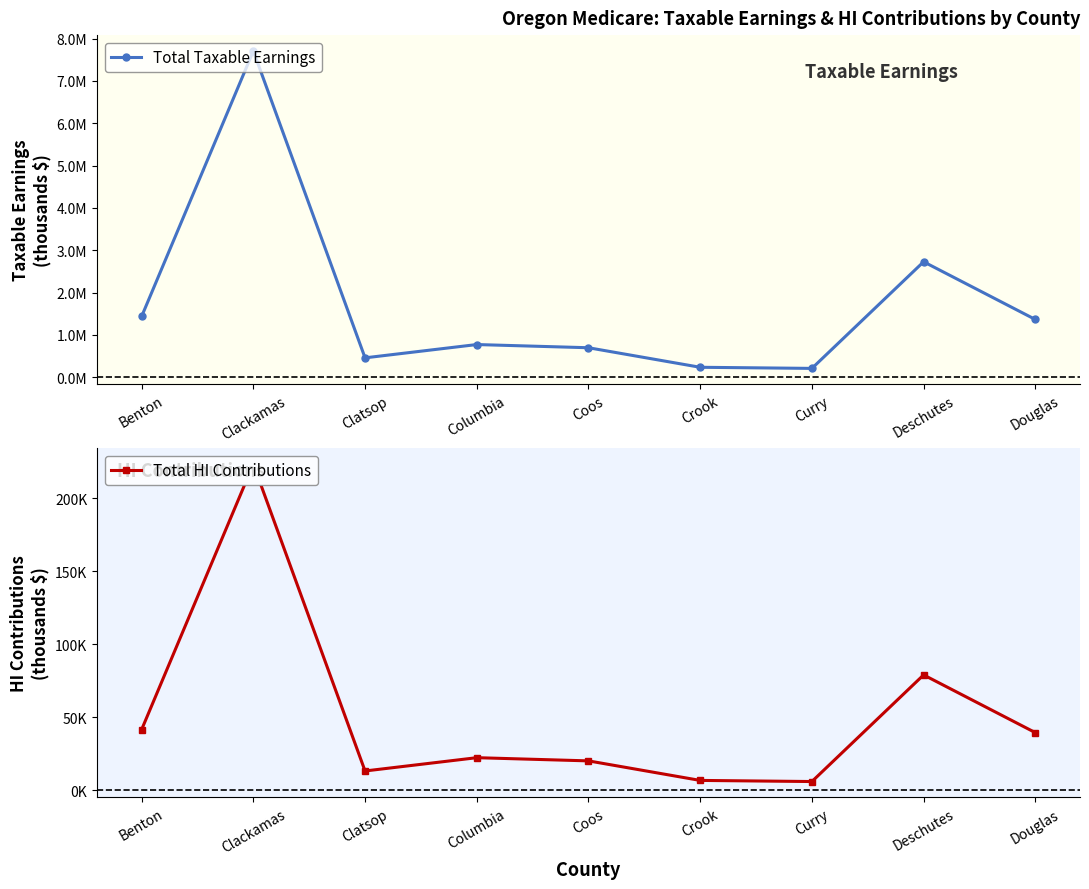

In Total HI Contributions, how many points are lower than both neighbors (excluding endpoints)?

2